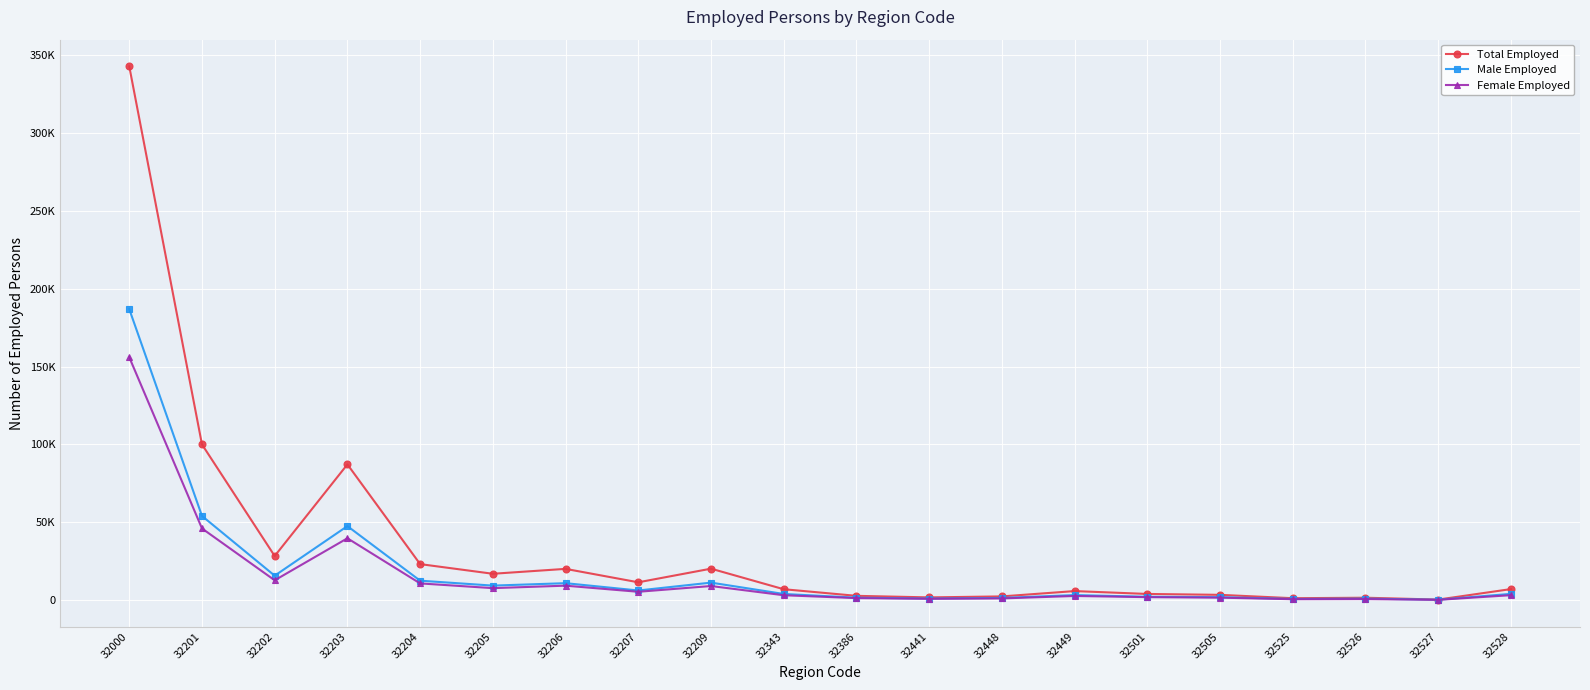

In Female Employed, how many points are lower than both neighbors (excluding endpoints)?

6